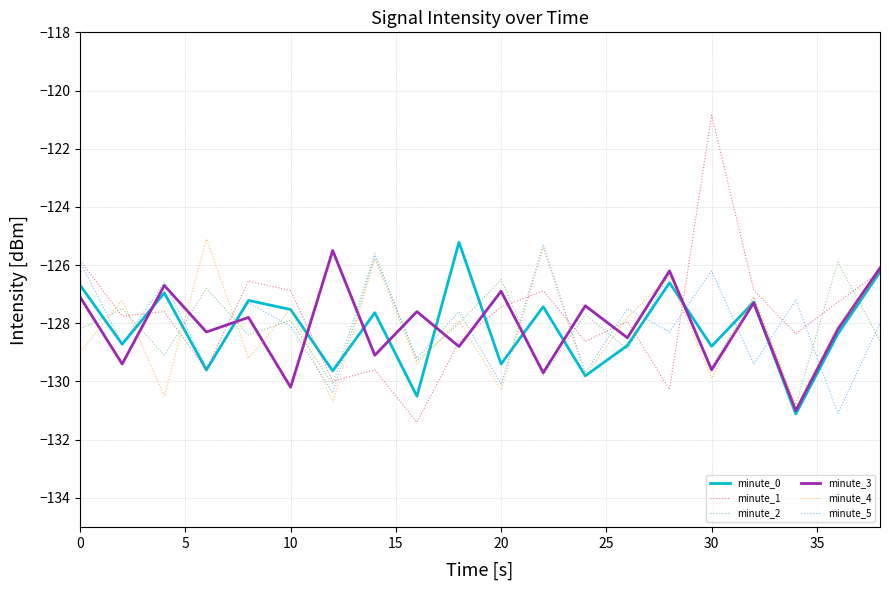

Which series has the widest spread of values?

minute_1